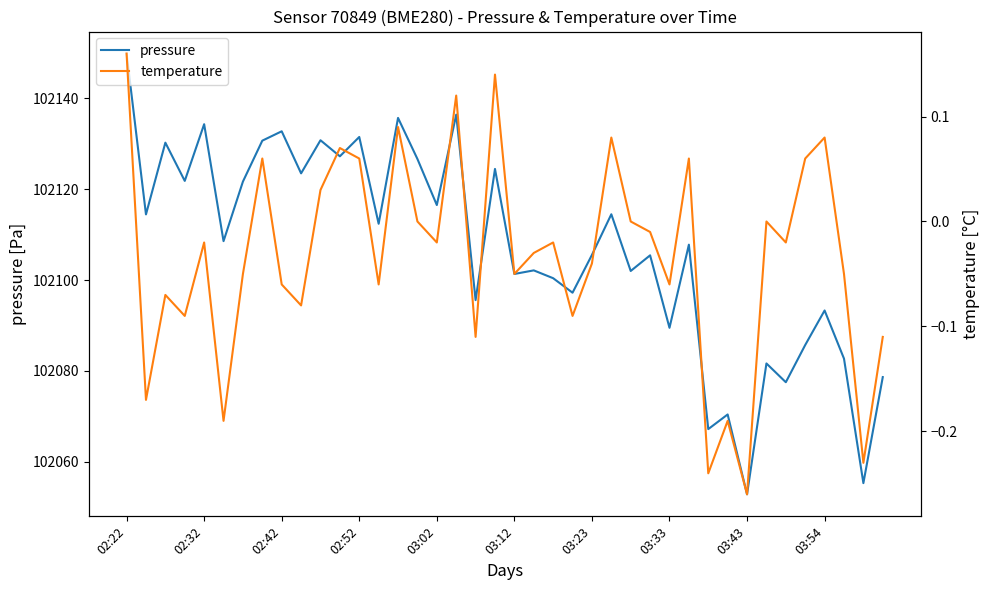

Which category has the highest value in the pressure series?

02:22